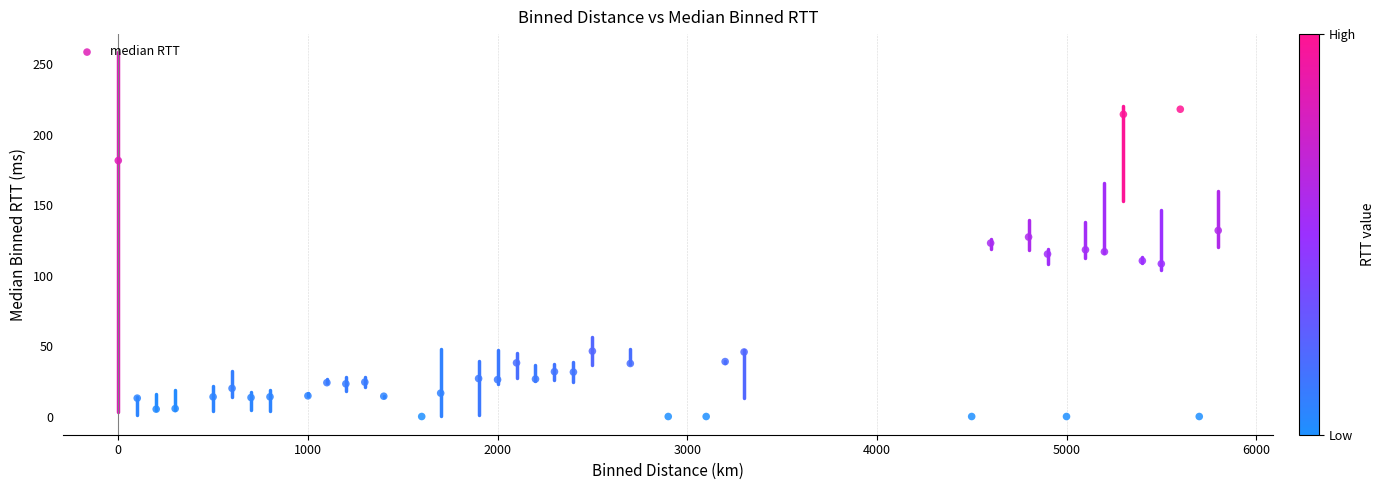

What is the range of Y values (max minus min)?

218.2